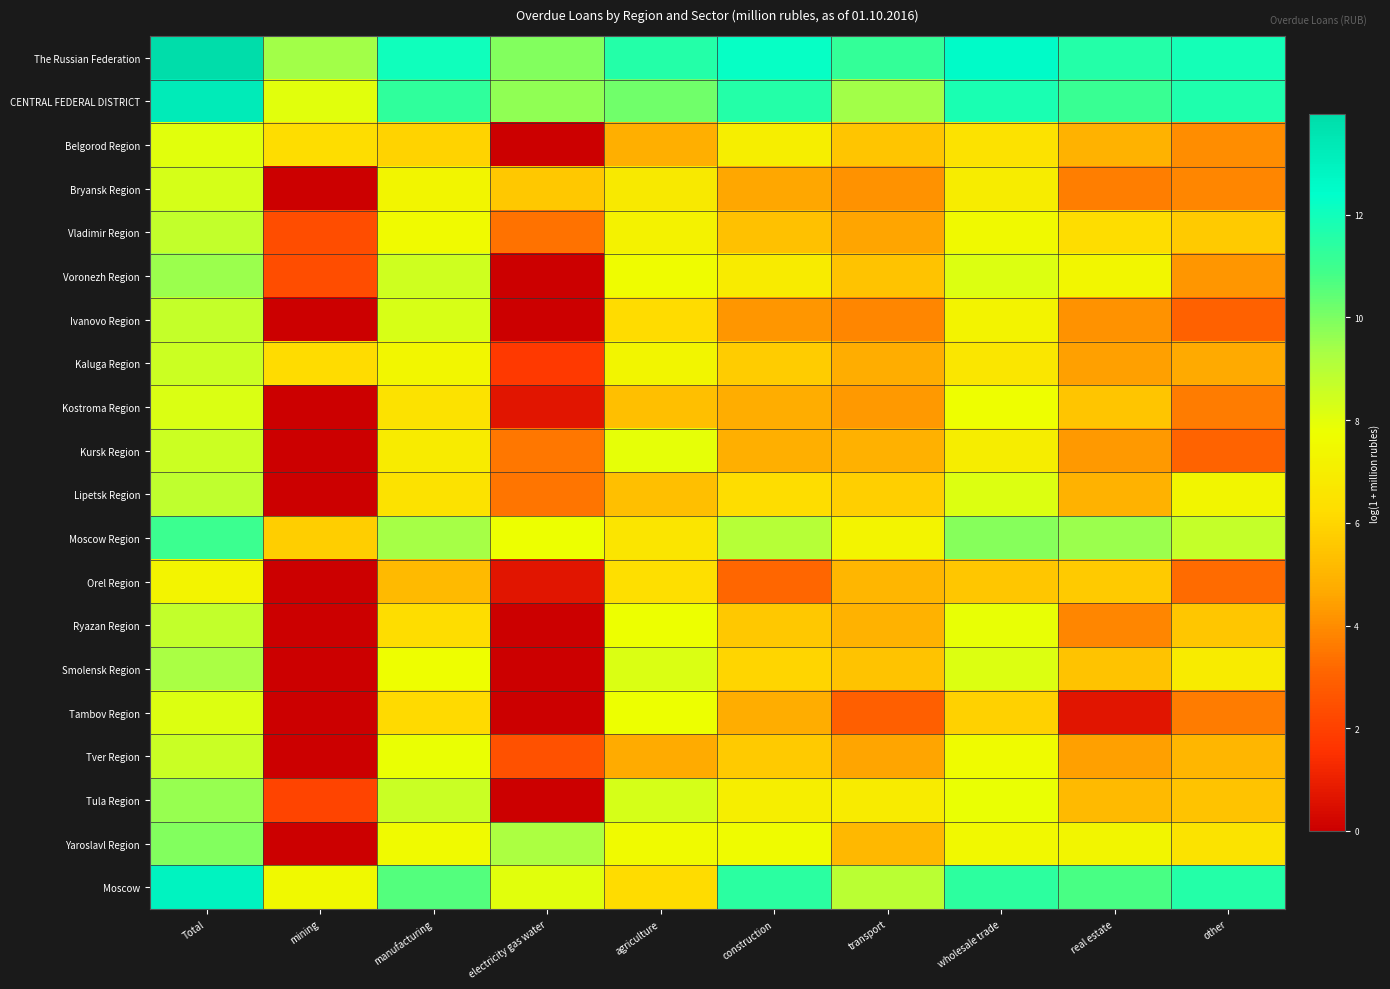

How many distinct data groups are displayed?

20